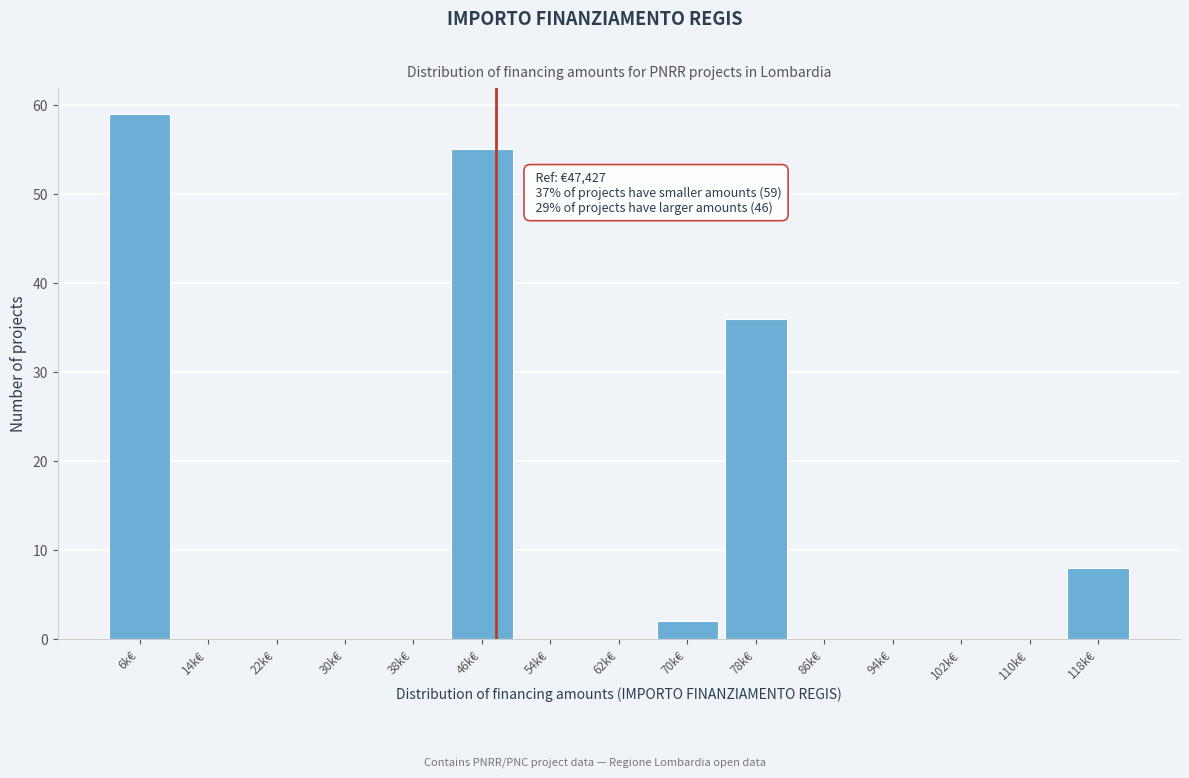

Reading right to left, list all the values displayed in this chart.

118k€=8	110k€=0	102k€=0	94k€=0	86k€=0	78k€=36	70k€=2	62k€=0	54k€=0	46k€=55	38k€=0	30k€=0	22k€=0	14k€=0	6k€=59